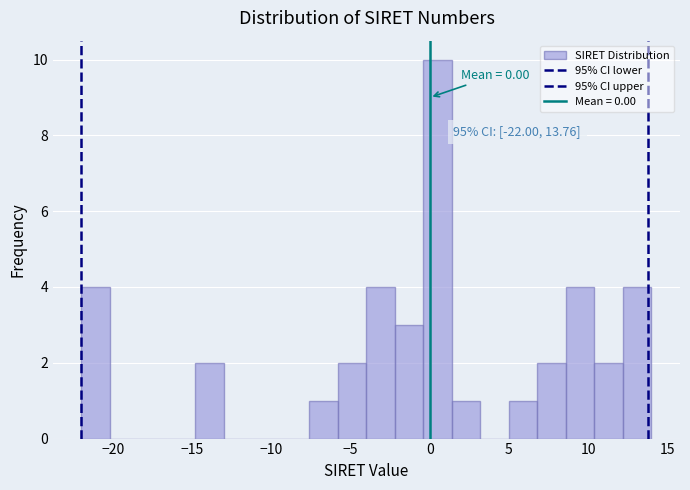

Read against the x-axis, roughly where is the centre of the tallest bar?

0.5